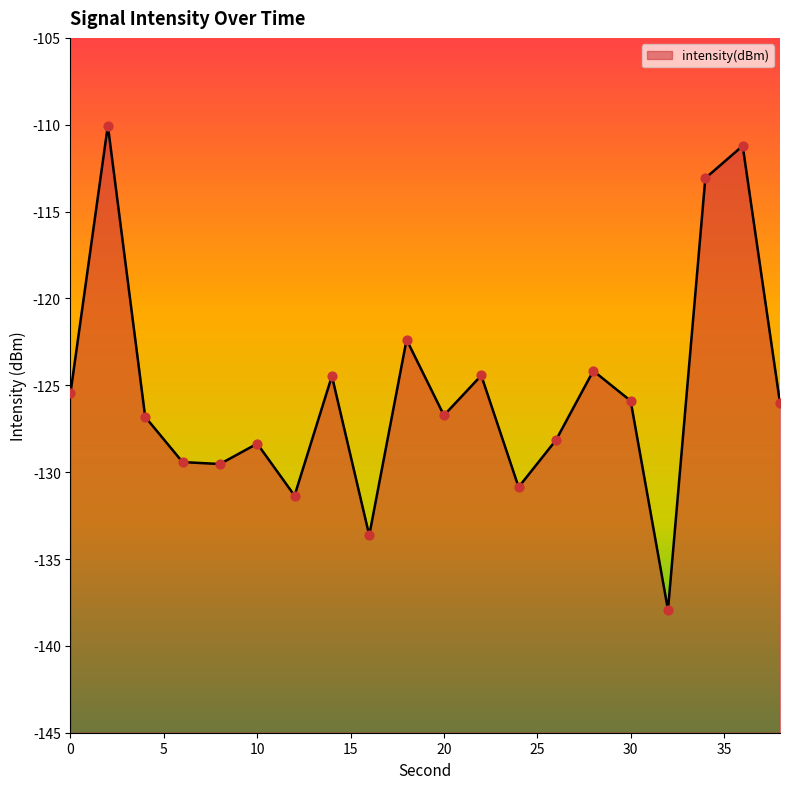

Which has a higher value, 16 or 22?

22